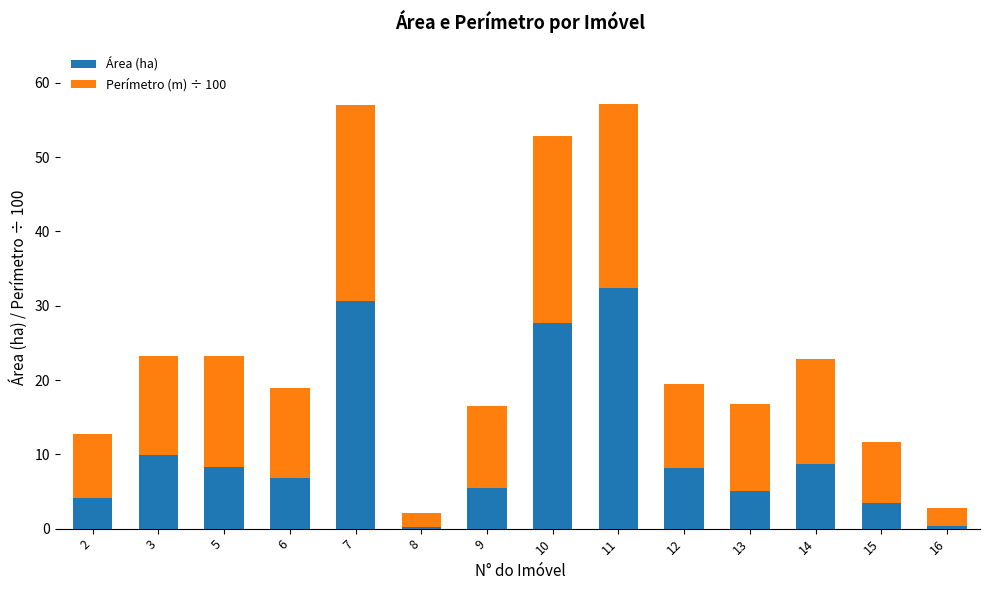

How many data points in Área (ha) are above 8?

7